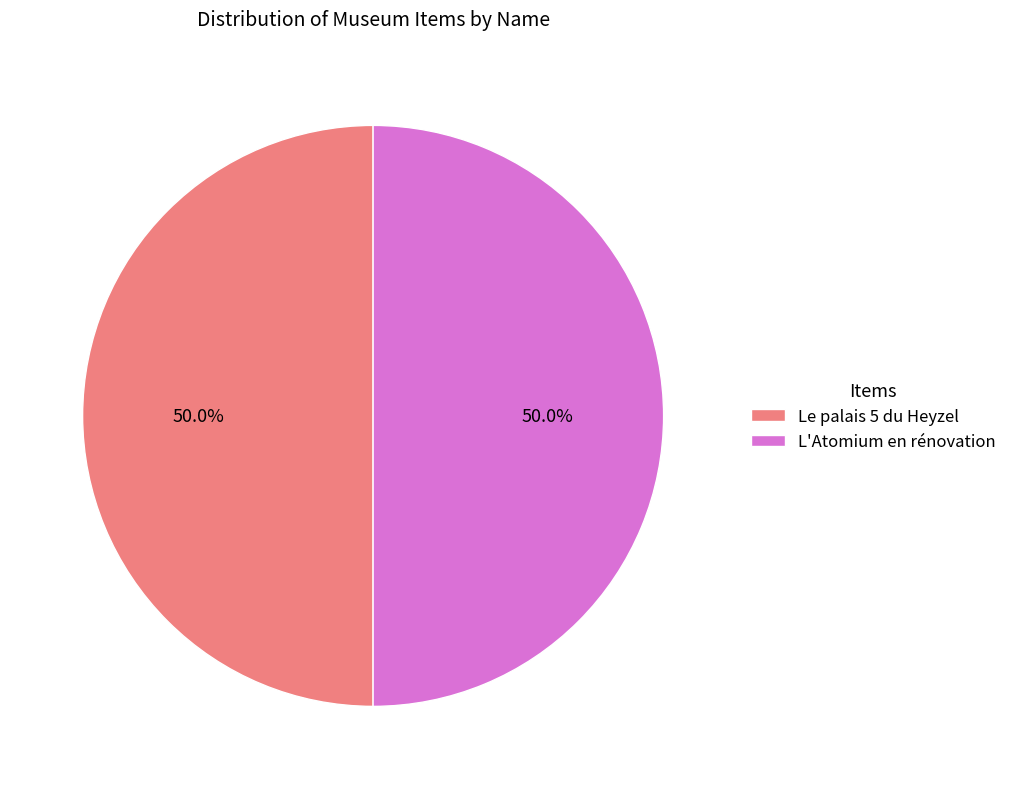

Is it true that Le palais 5 du Heyzel is 39% of the pie?

False